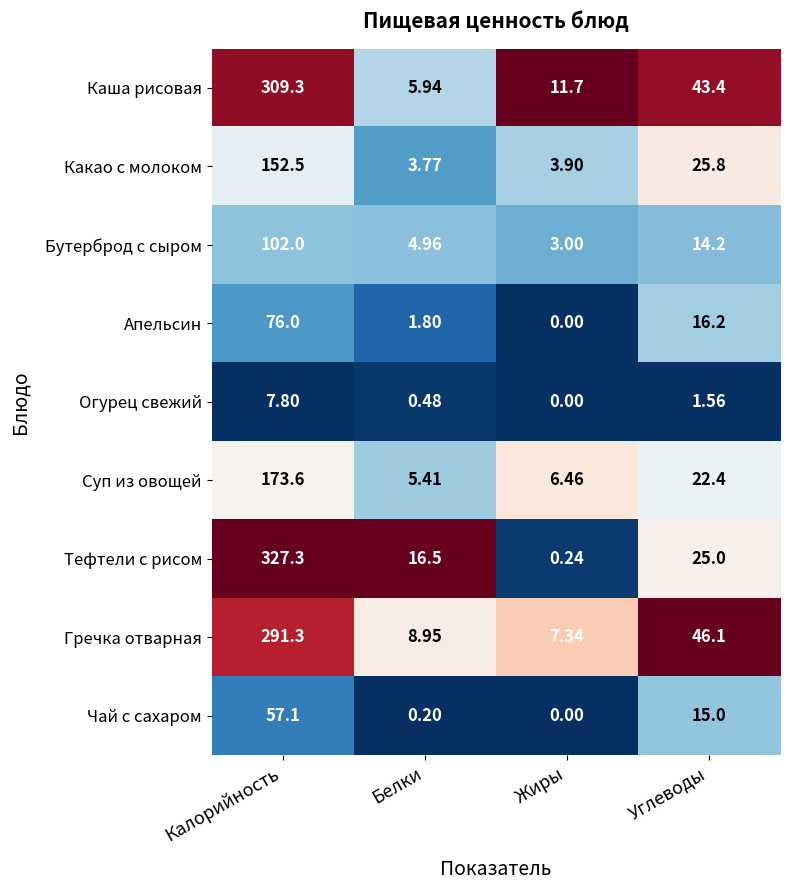

At which label is Гречка отварная closest to 149?

Углеводы